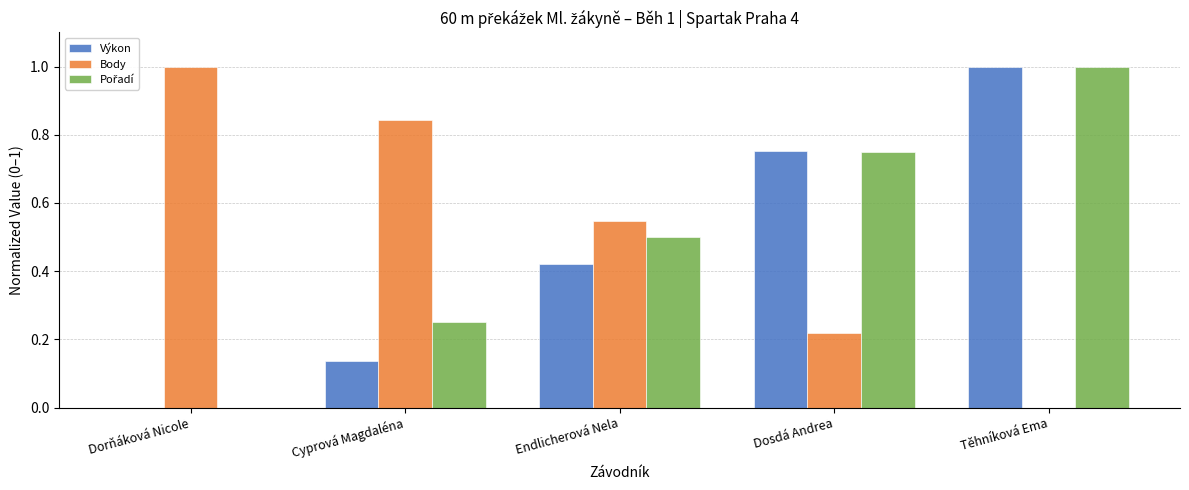

What is the sum of all Výkon values?

2.3